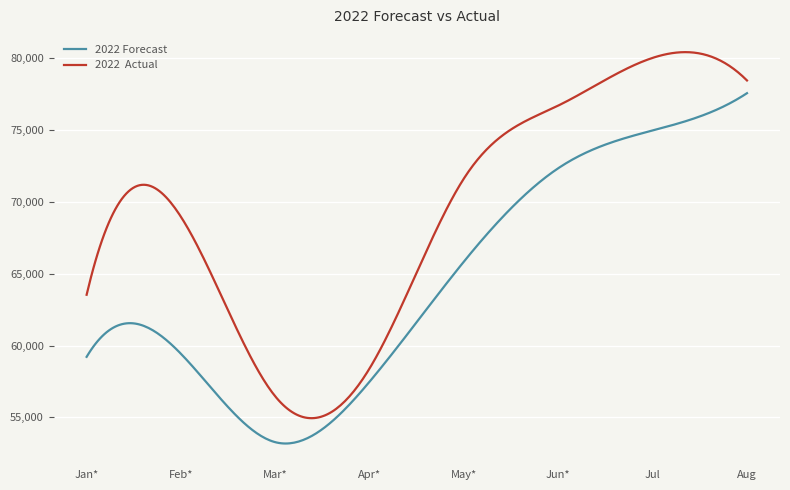

What is the maximum value shown in the chart?

80437.7